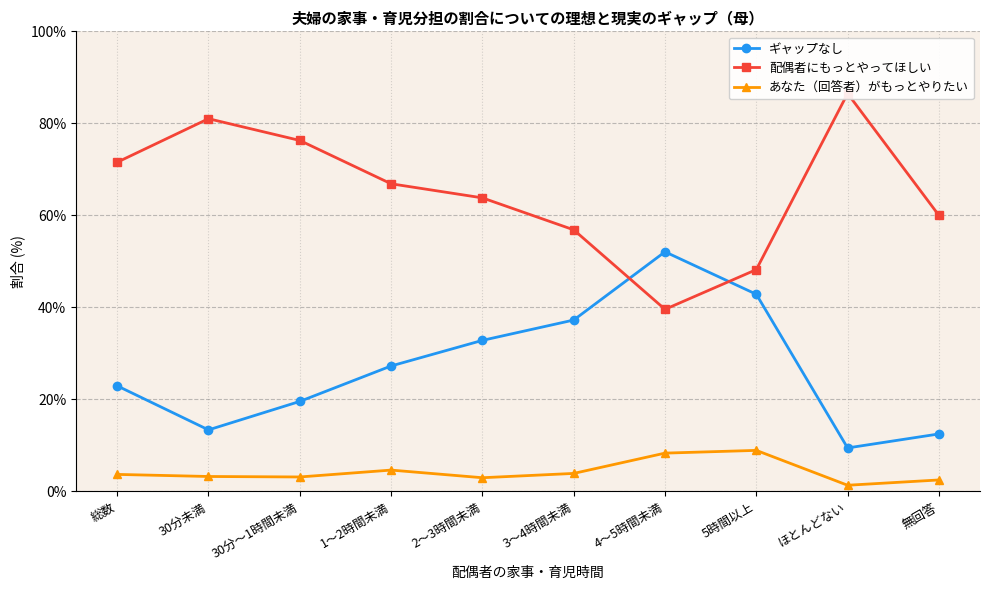

List the series in order of their peak value, highest first.

配偶者にもっとやってほしい, ギャップなし, あなた（回答者）がもっとやりたい